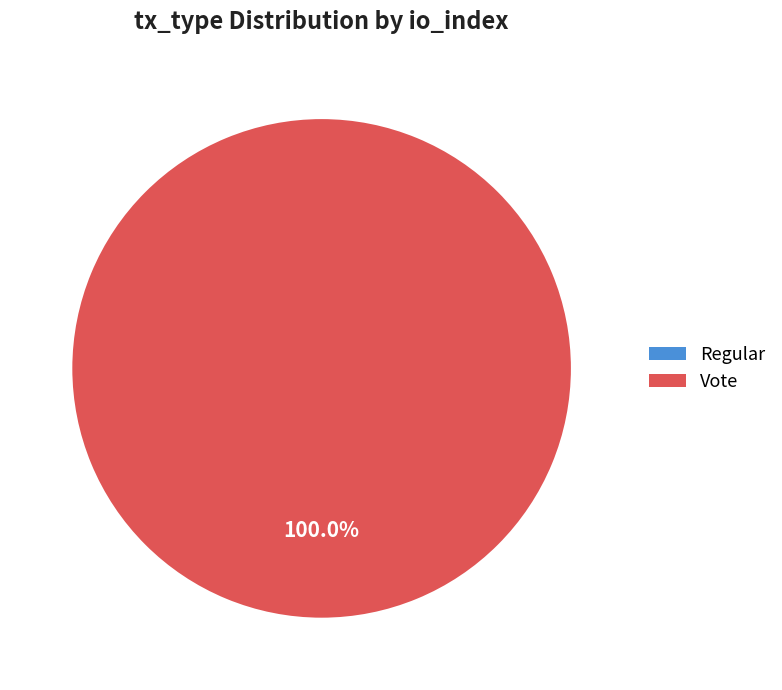

Rank the categories by value from highest to lowest.

Vote, Regular